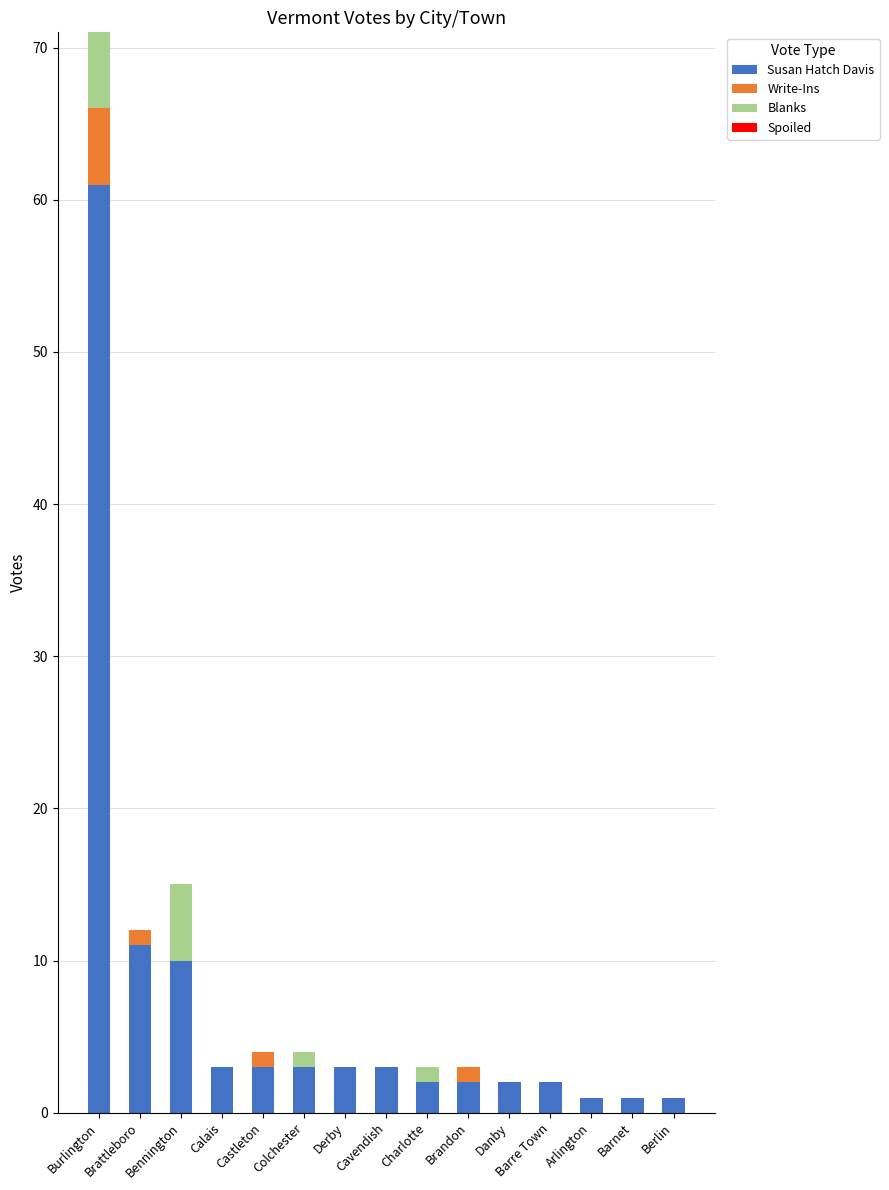

At which label does Susan Hatch Davis reach its peak?

Burlington